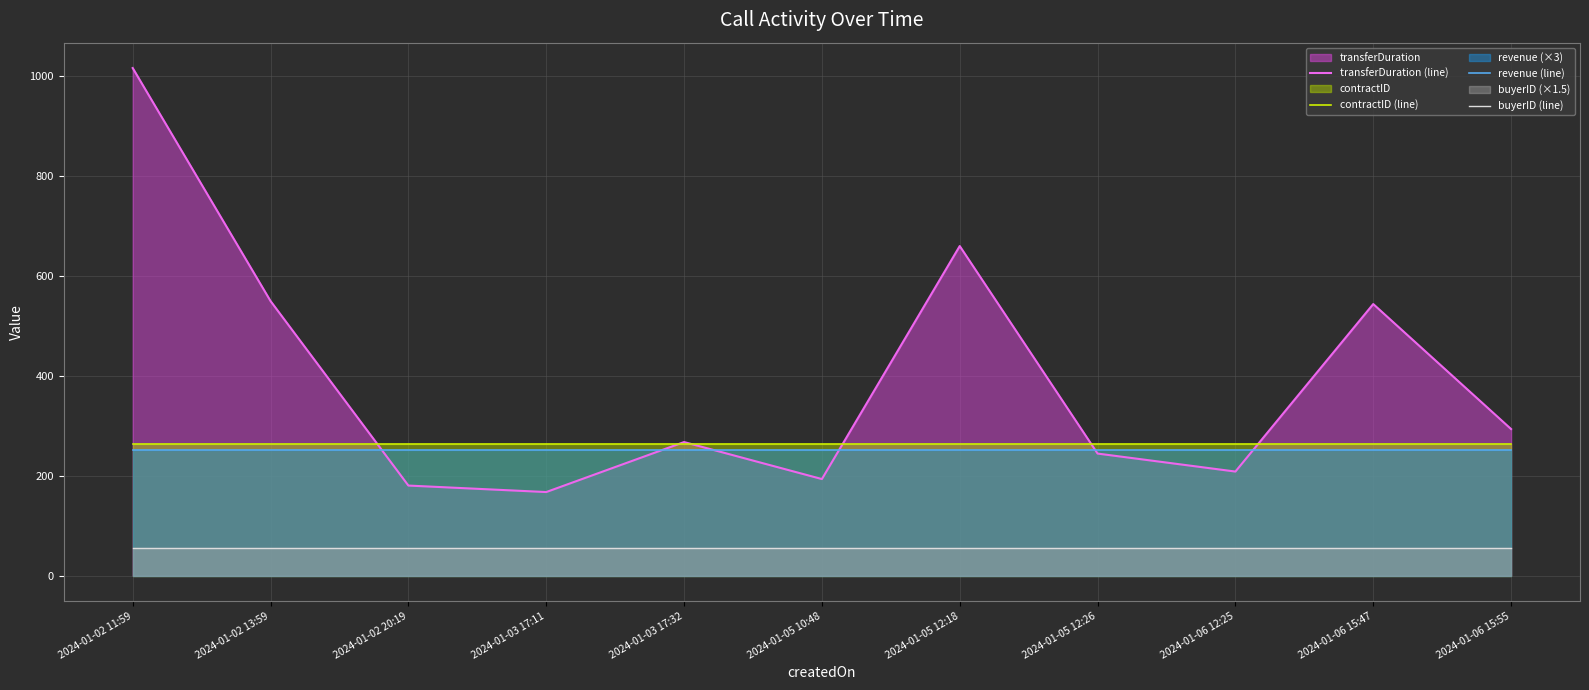

Which series has the largest total across all categories?

transferDuration (line)